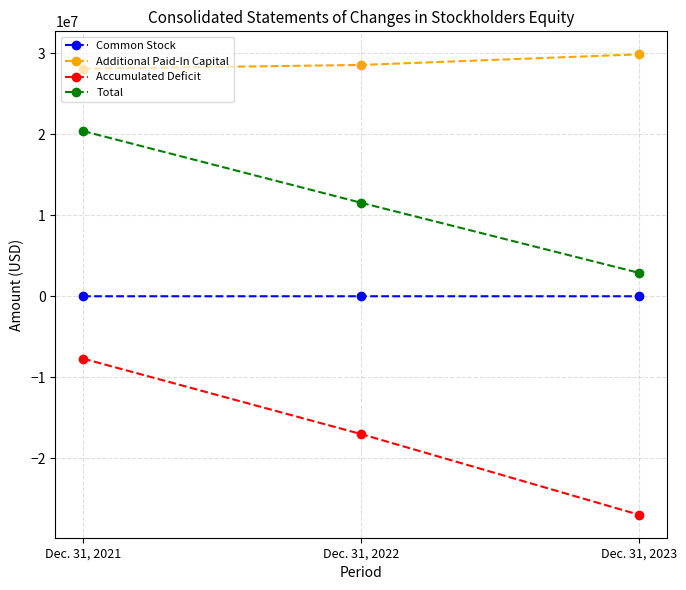

What is the average value of the Additional Paid-In Capital series?

28820127